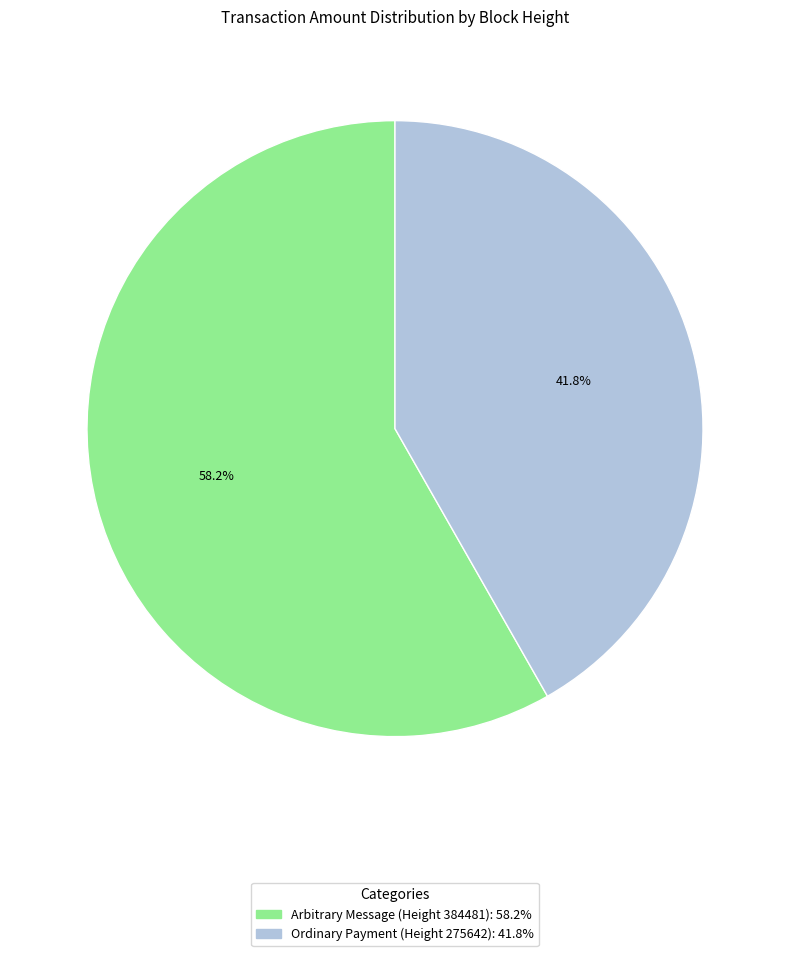

Is there a majority slice in this chart?

Yes